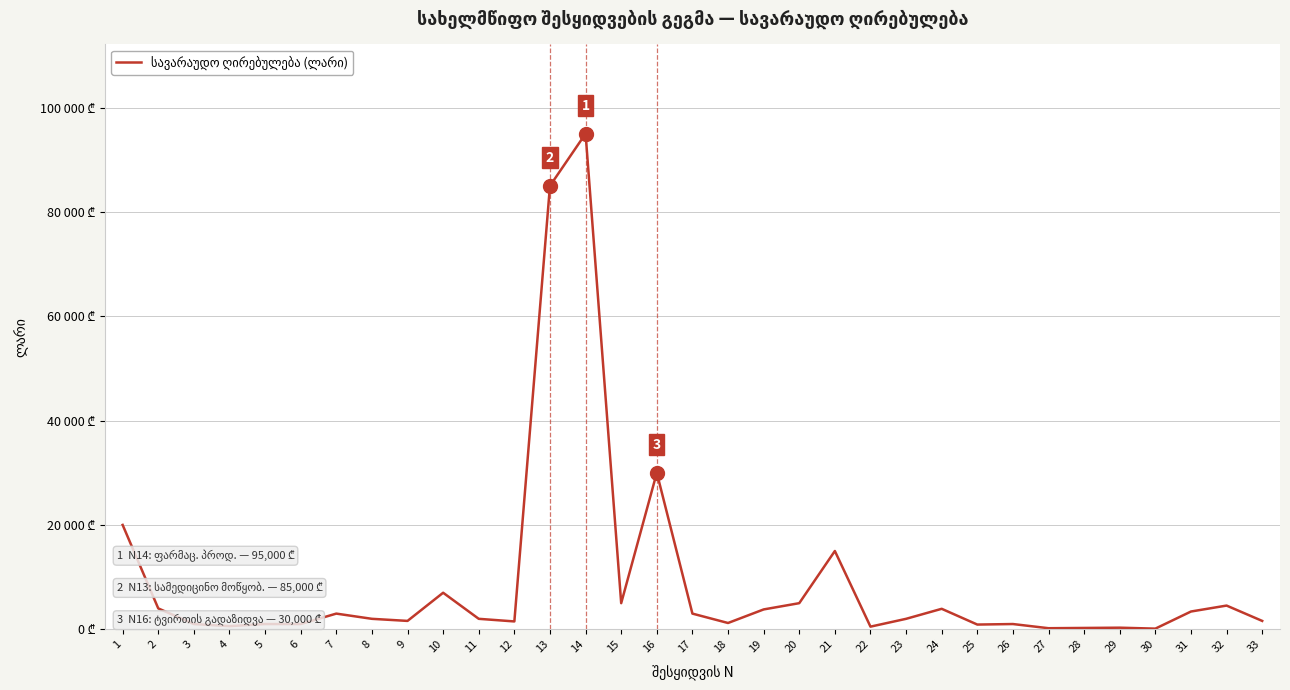

Is this an area chart (filled region under the line)?

No